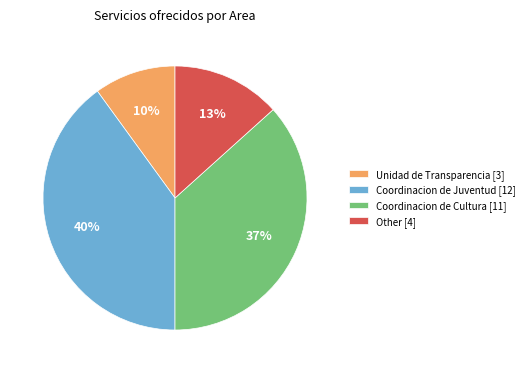

Which slice is the largest?

Coordinacion de Juventud [12]